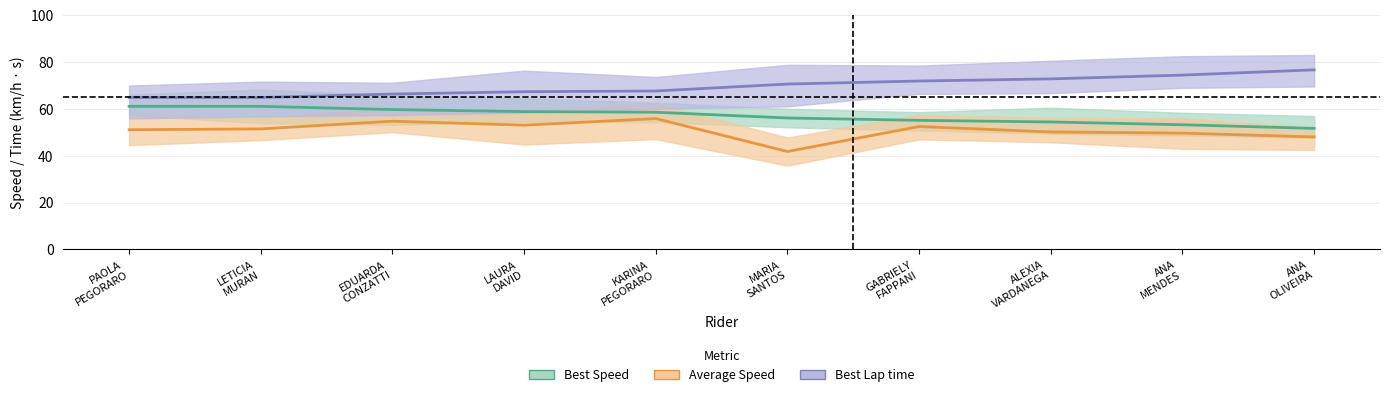

What is the label of the 8th point from the right?

EDUARDA
CONZATTI